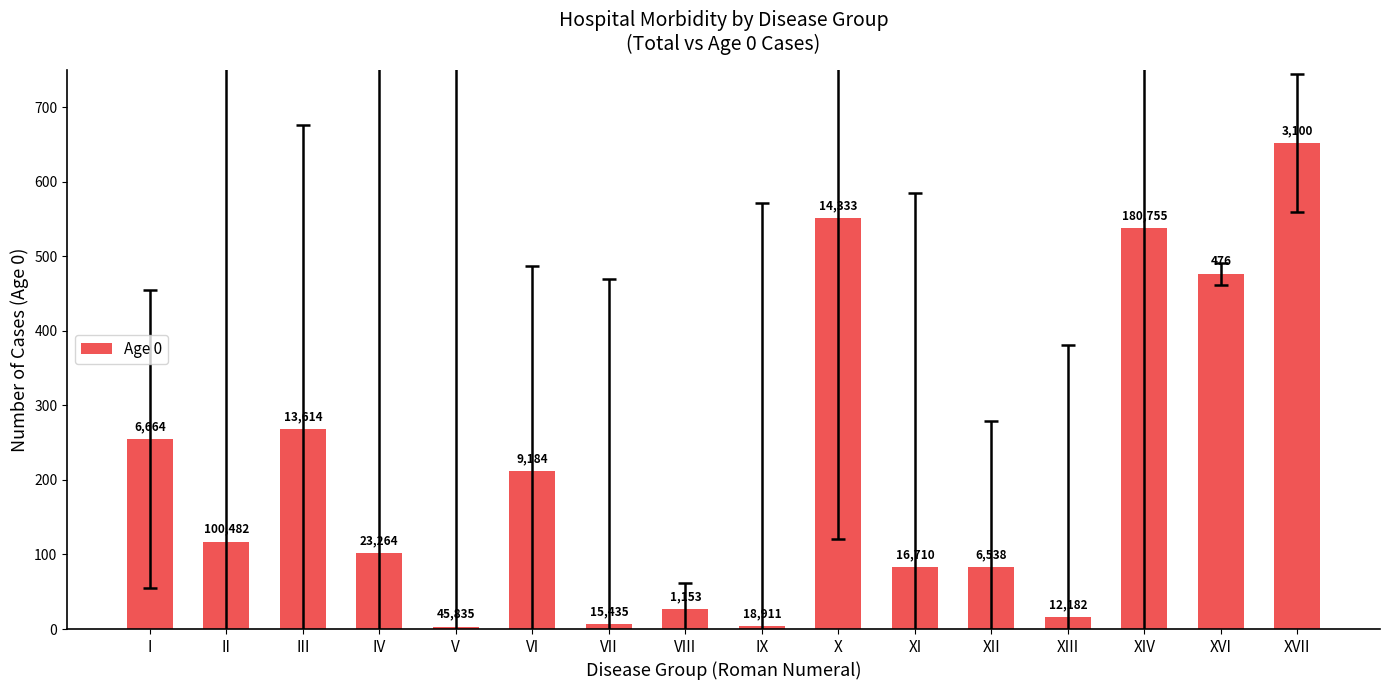

Which label corresponds to the largest value in the chart?

XVII